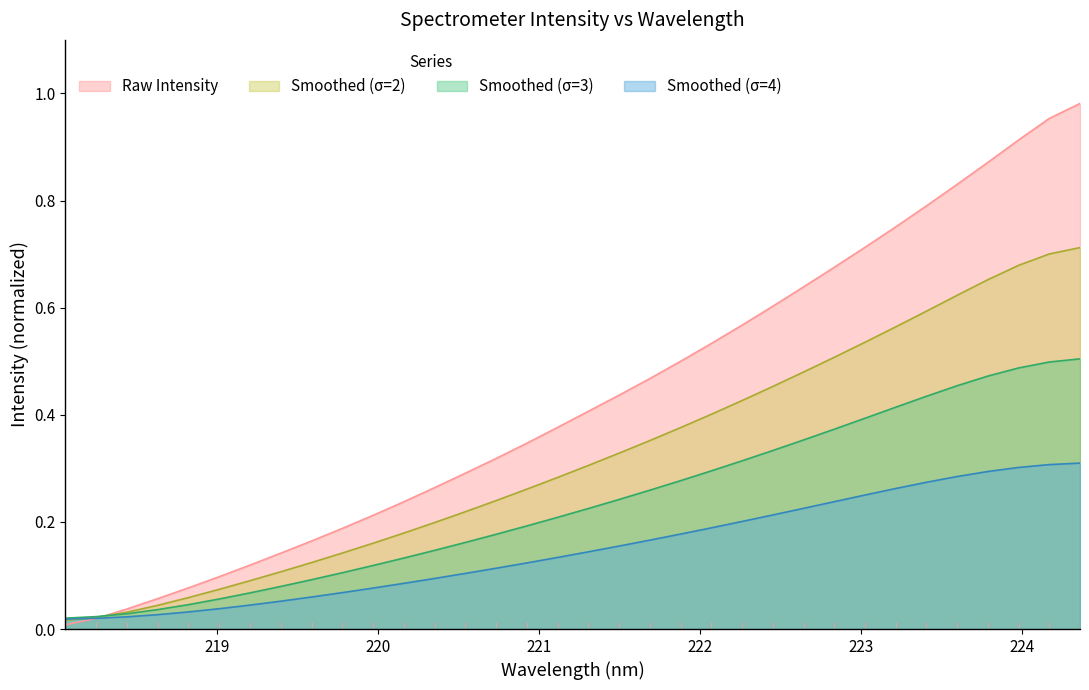

What is the maximum value shown in the chart?

1.0